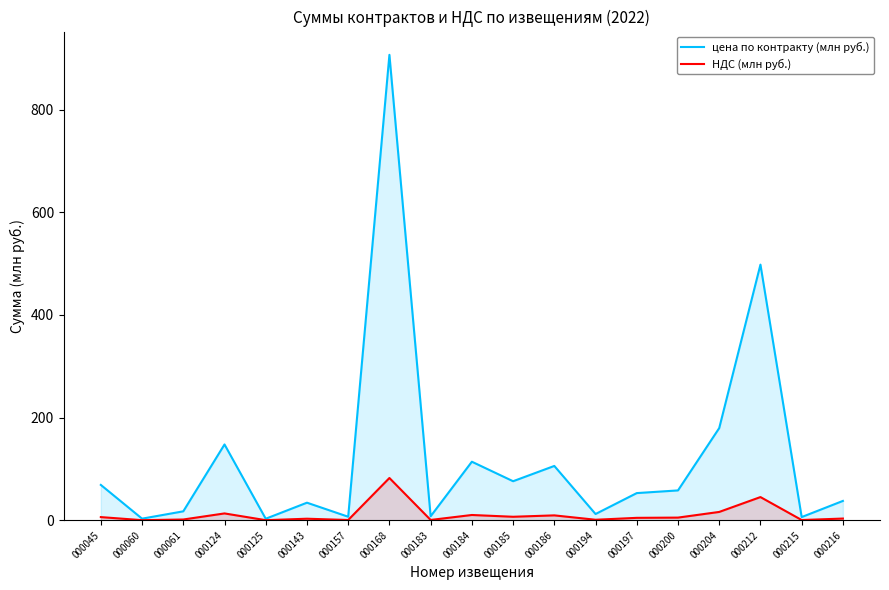

At which category does цена по контракту (млн руб.) reach its first local peak?

000124